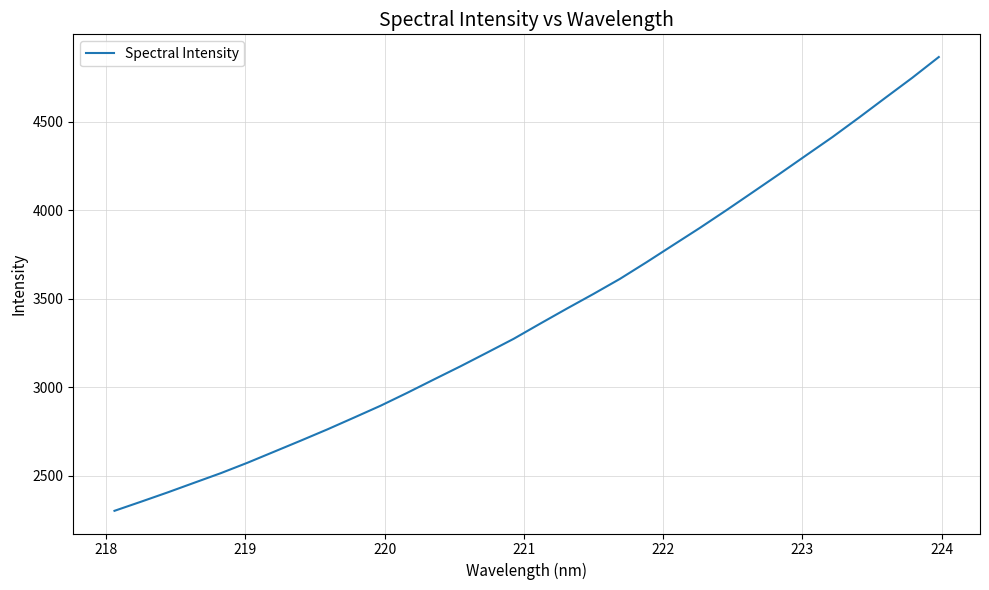

What is the maximum value shown in the chart?

4864.3